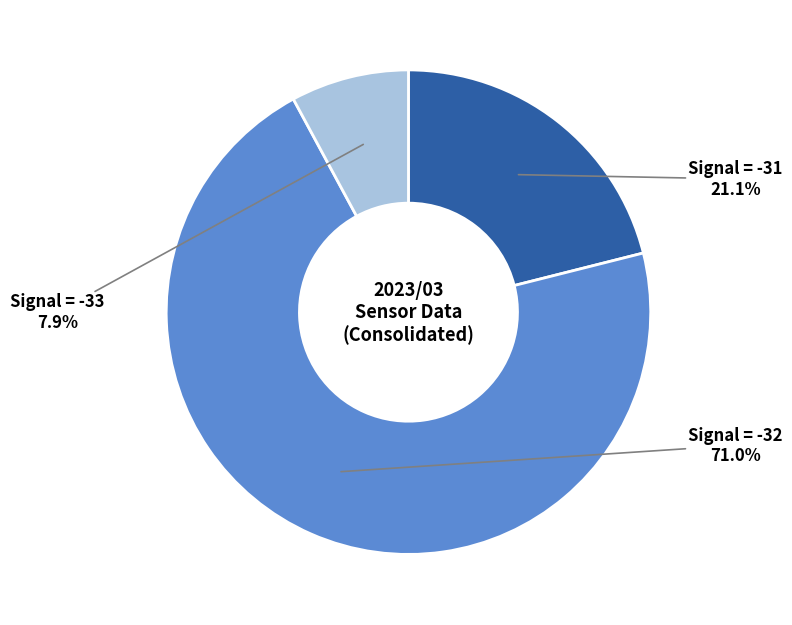

What is the smallest slice in the pie chart?

Signal -33